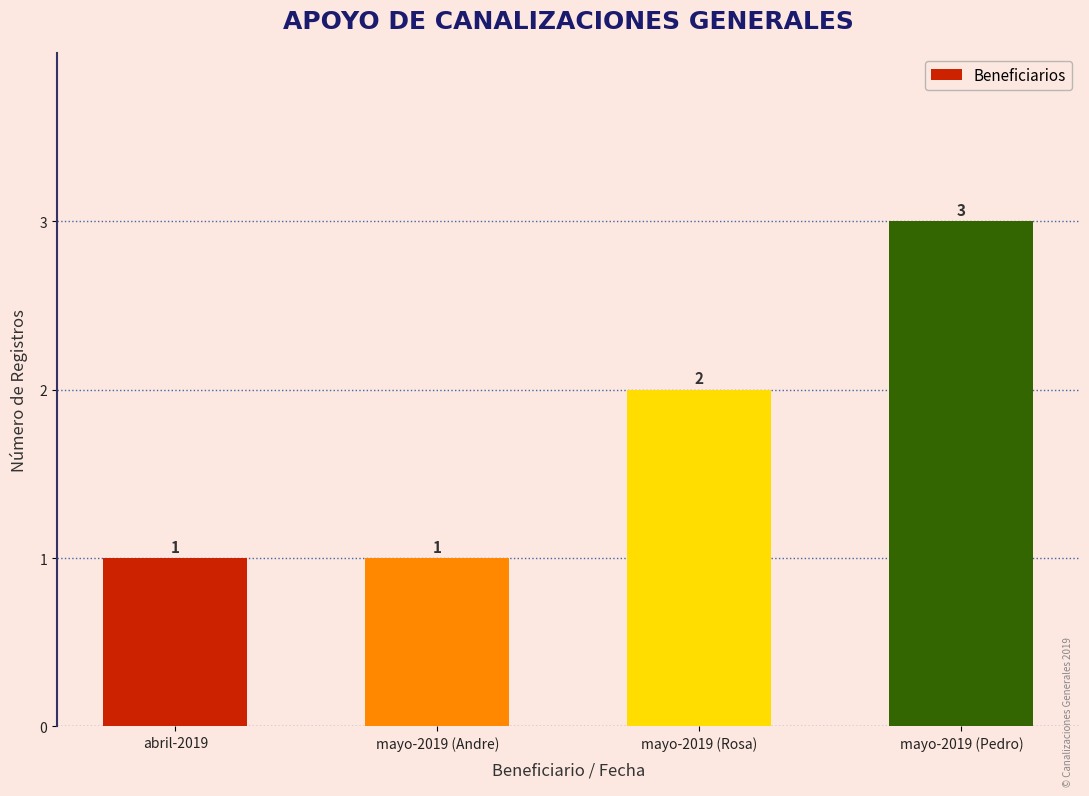

What position from the left is mayo-2019 (Pedro)?

4